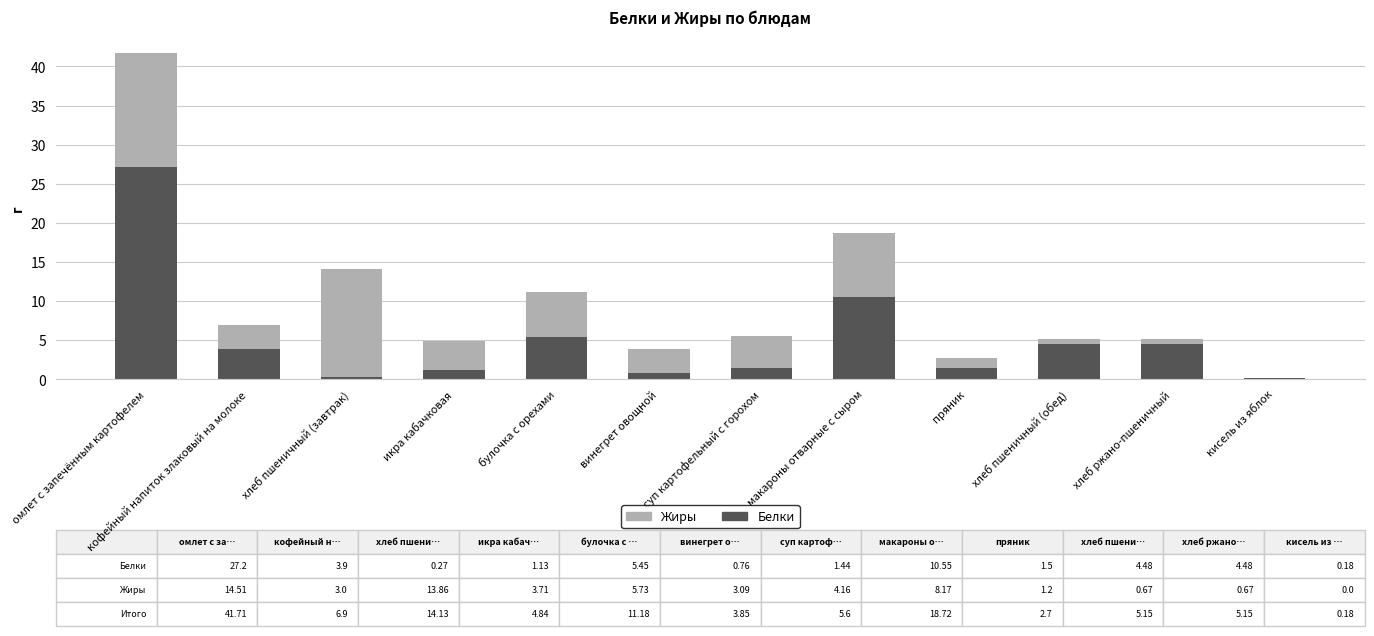

Does the chart contain stacked bars?

Yes